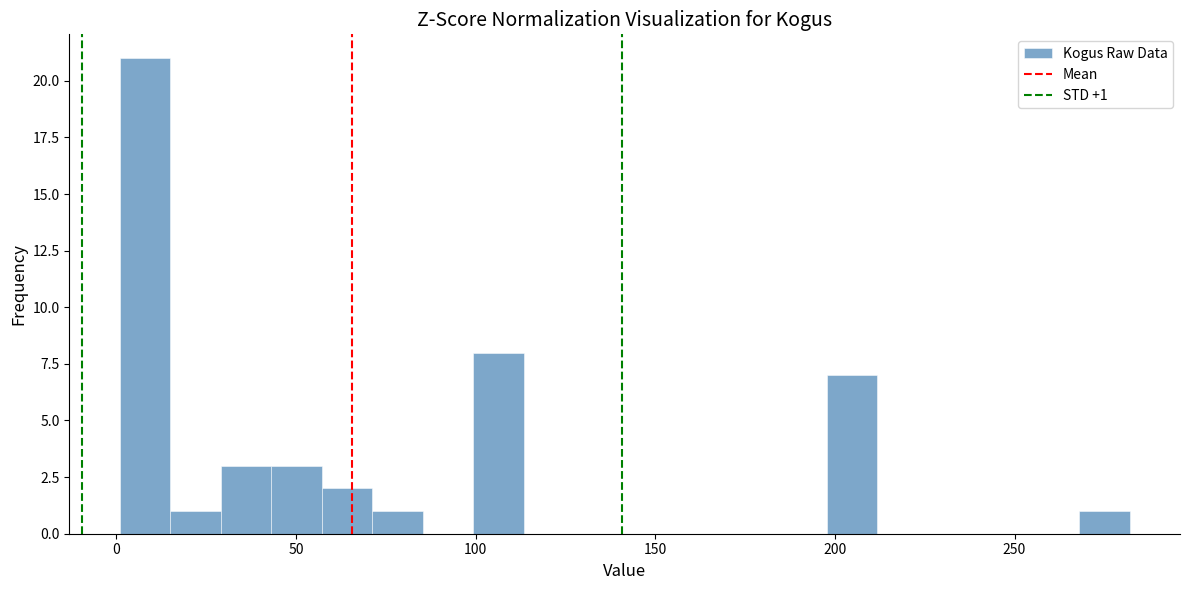

Around what value on the x-axis is the tallest bar? Give the approximate position of its centre, as read against the axis.

10